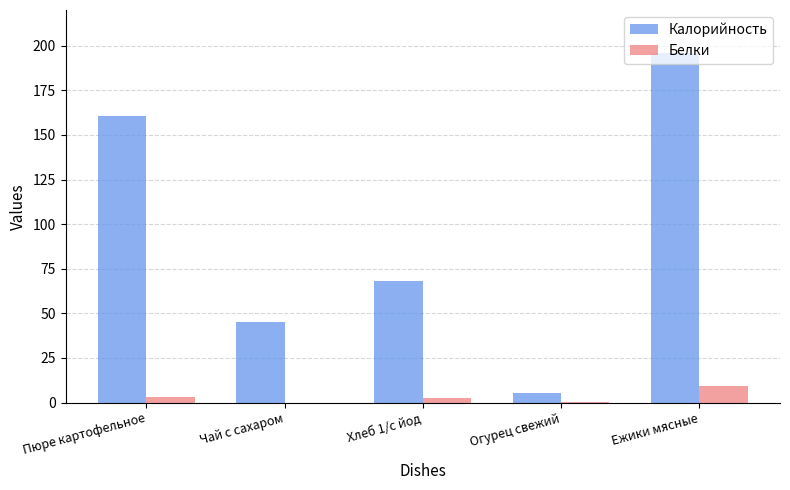

What is the maximum value shown in the chart?

196.1